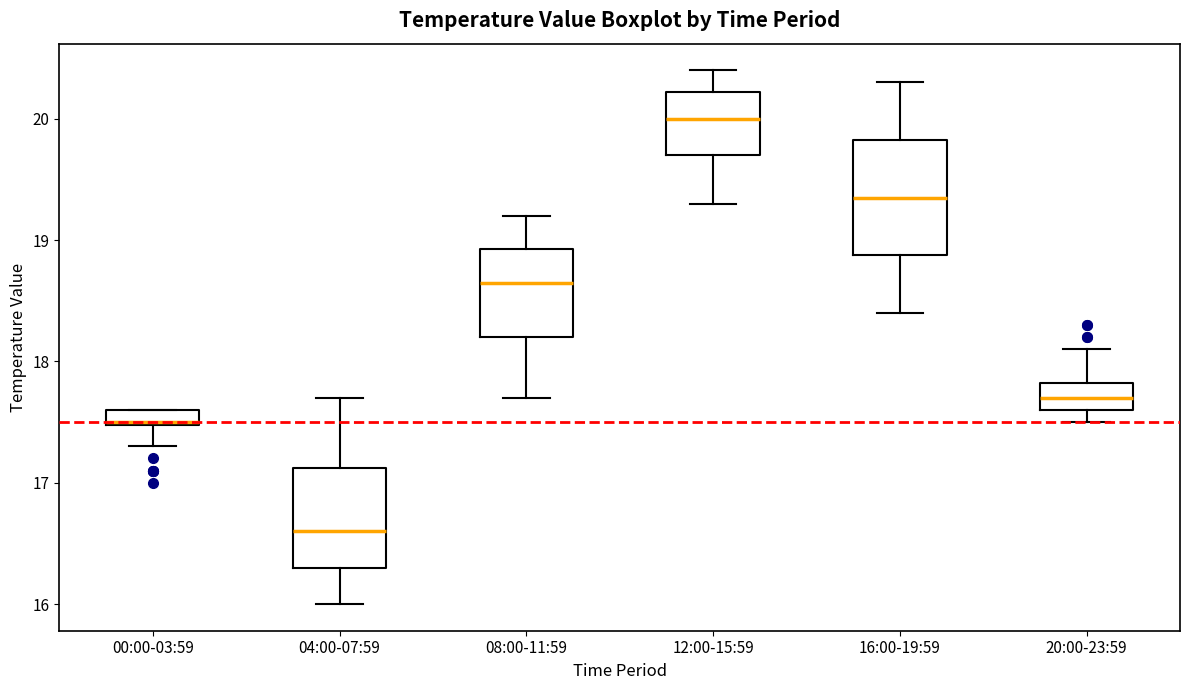

Which box has the highest median line?

12:00-15:59